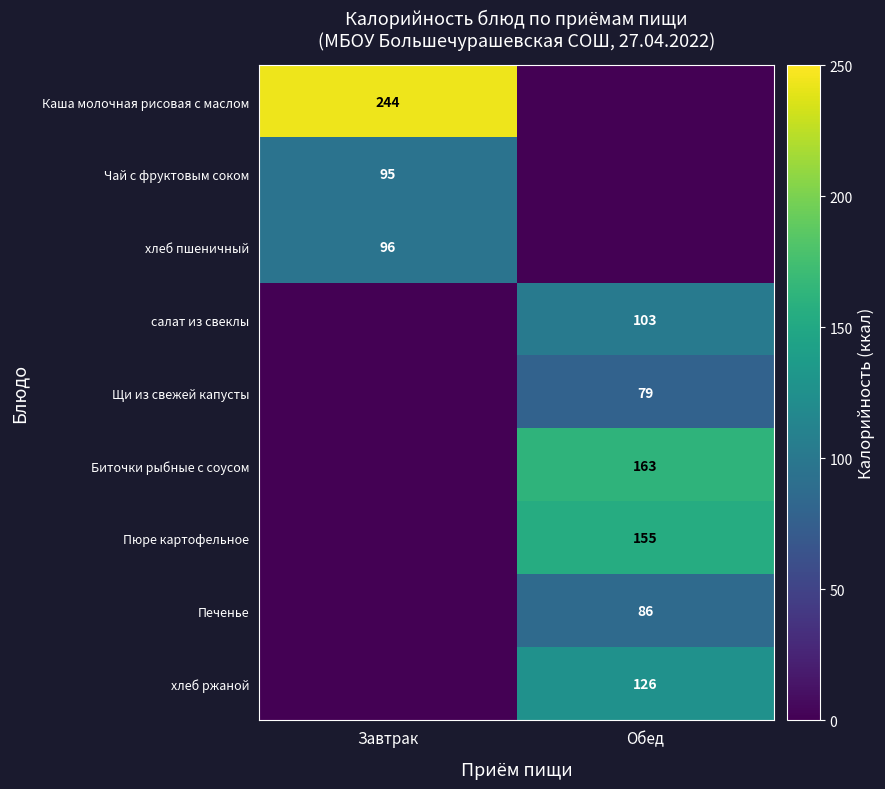

True or false: Щи из свежей капусты has a value of 79 at Обед.

True